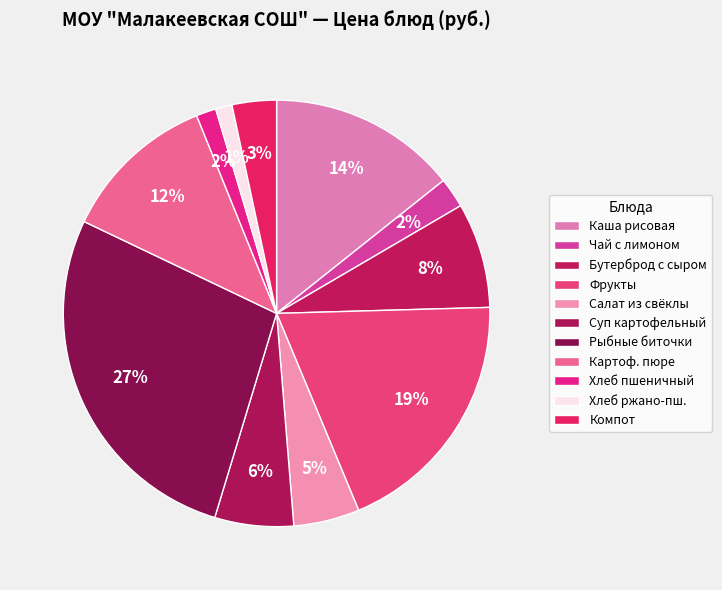

To the nearest percent, what is the difference between the largest and smallest slice percentages?

26%